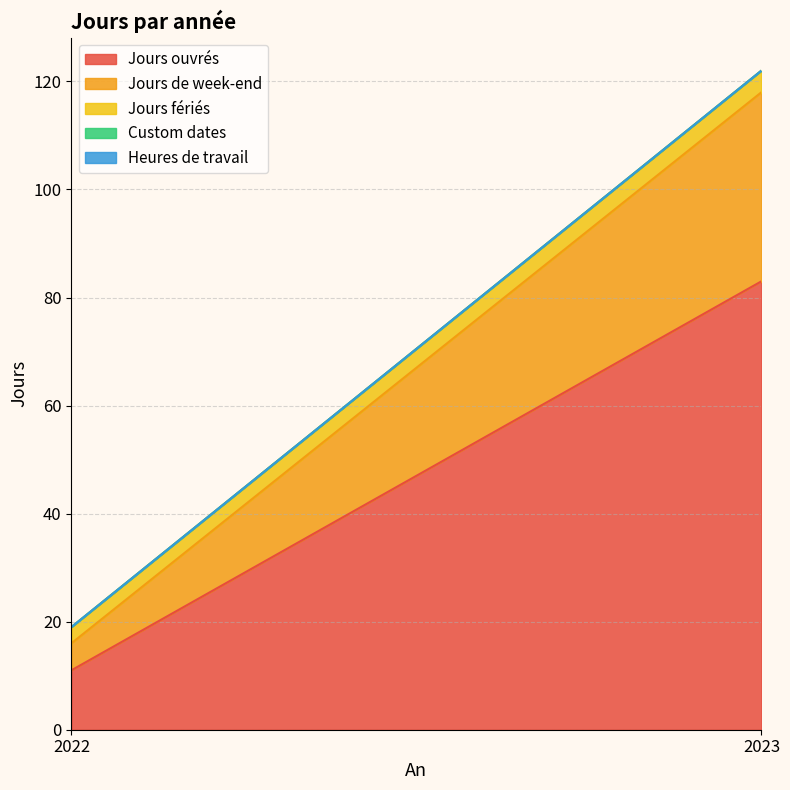

At 2022, list the series in order from largest to smallest.

Jours ouvrés, Jours de week-end, Jours fériés, Custom dates, Heures de travail